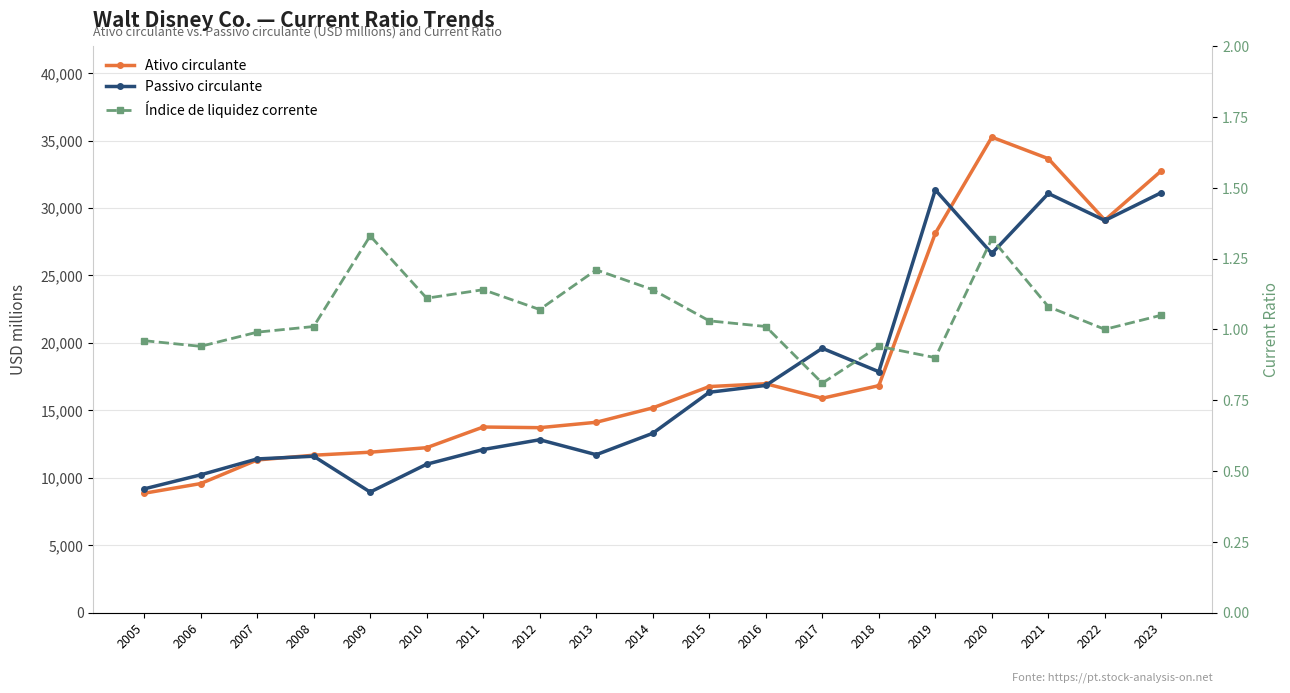

How many interior local peaks does the Passivo circulante series have?

5